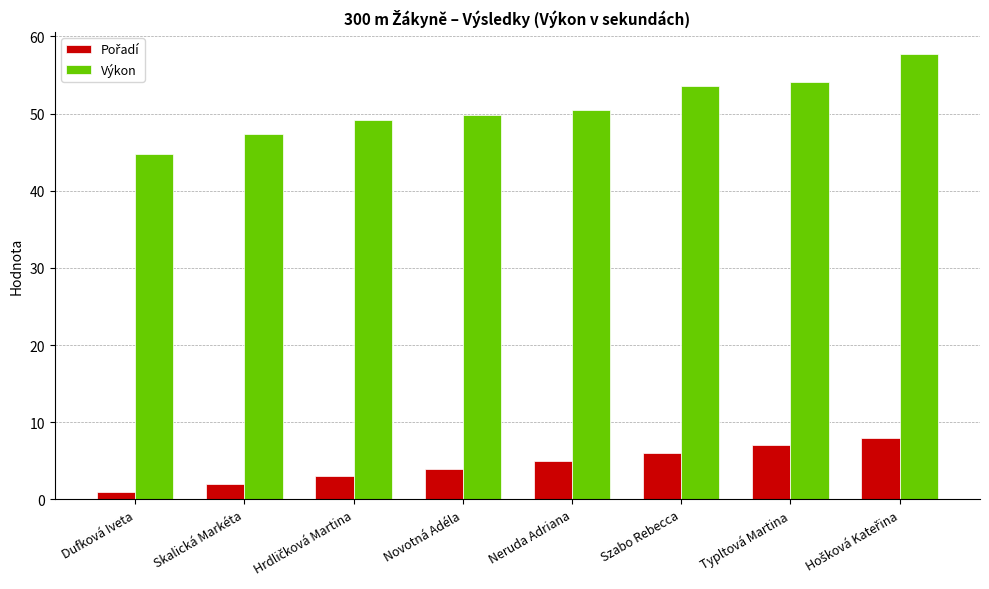

What is the sum of the Výkon values at Dufková Iveta and Novotná Adéla?

94.6